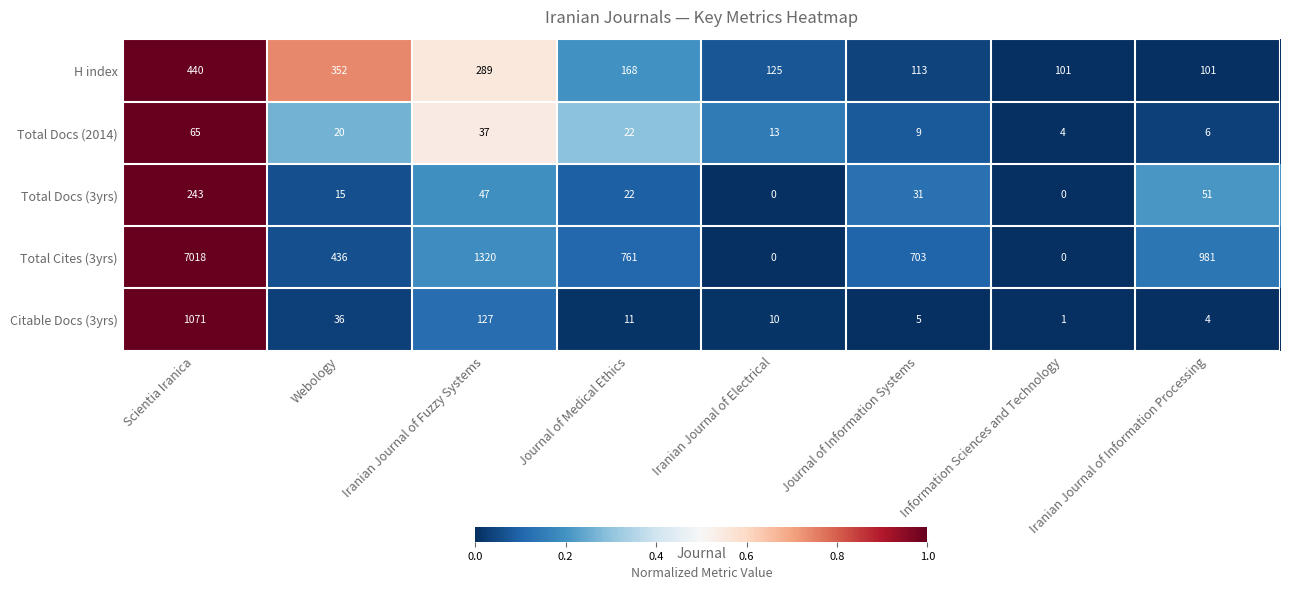

What is the spread (max minus min) of values at Information Sciences and Technology?

101